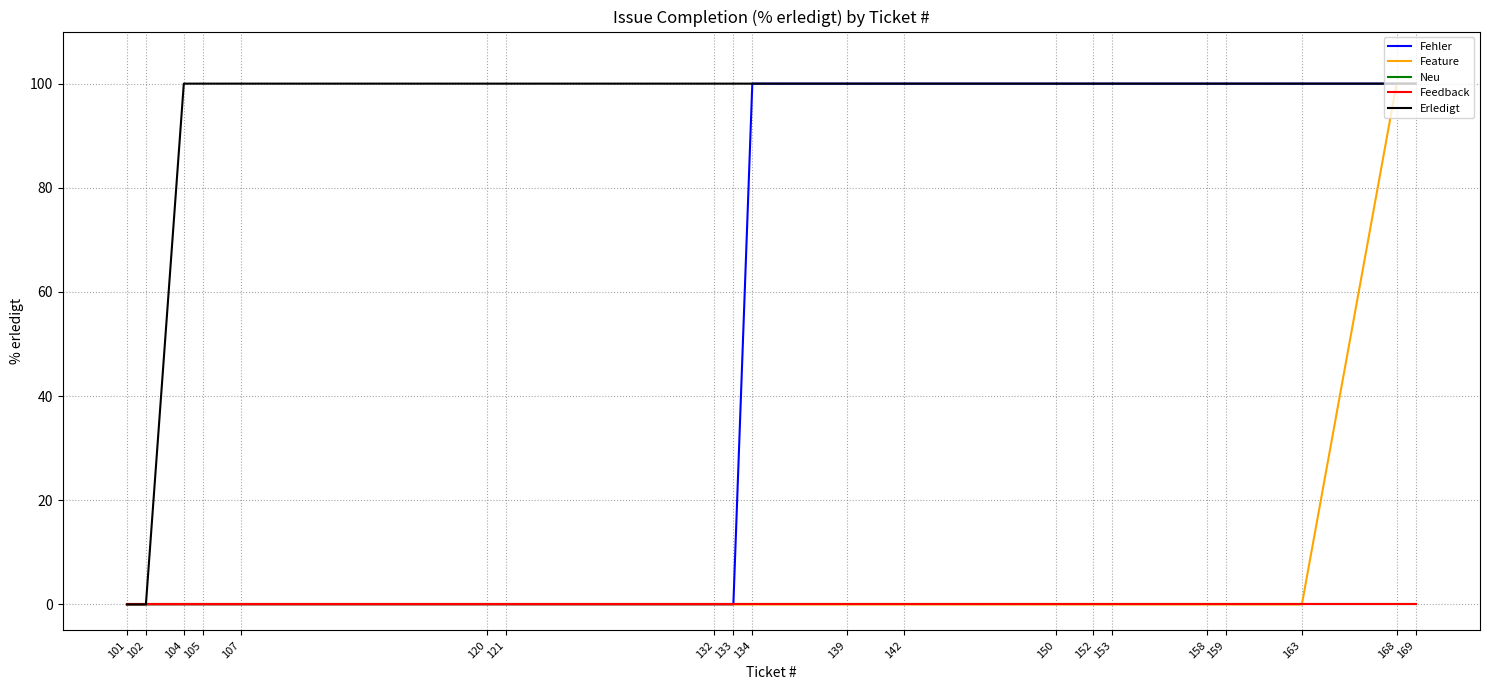

Does the chart have visible grid lines?

Yes